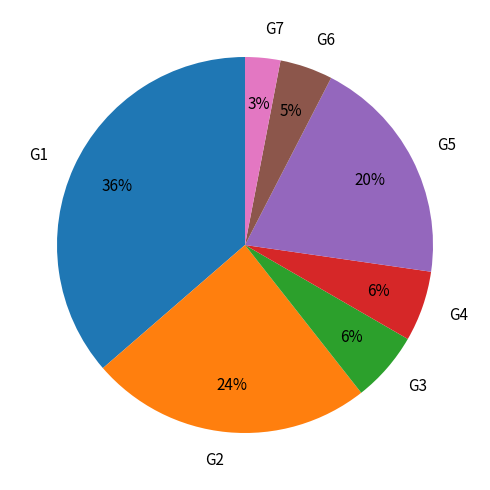

Which has a higher value, G3 or G5?

G5